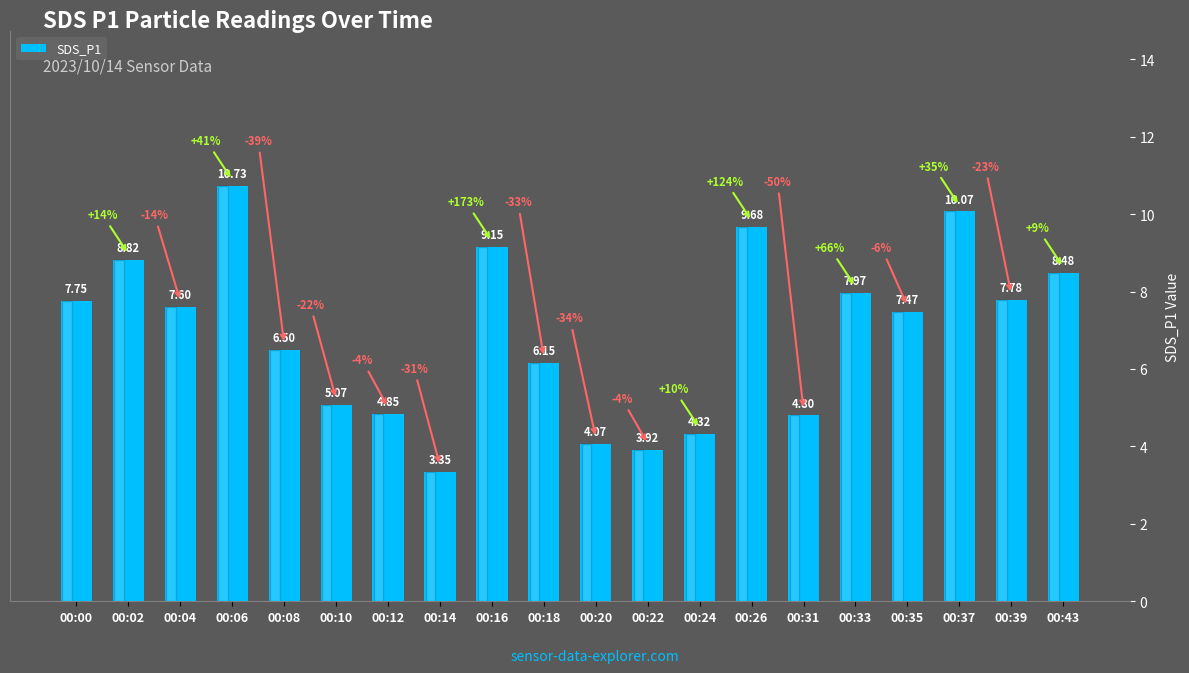

At which label does the data first exceed 7?

00:00